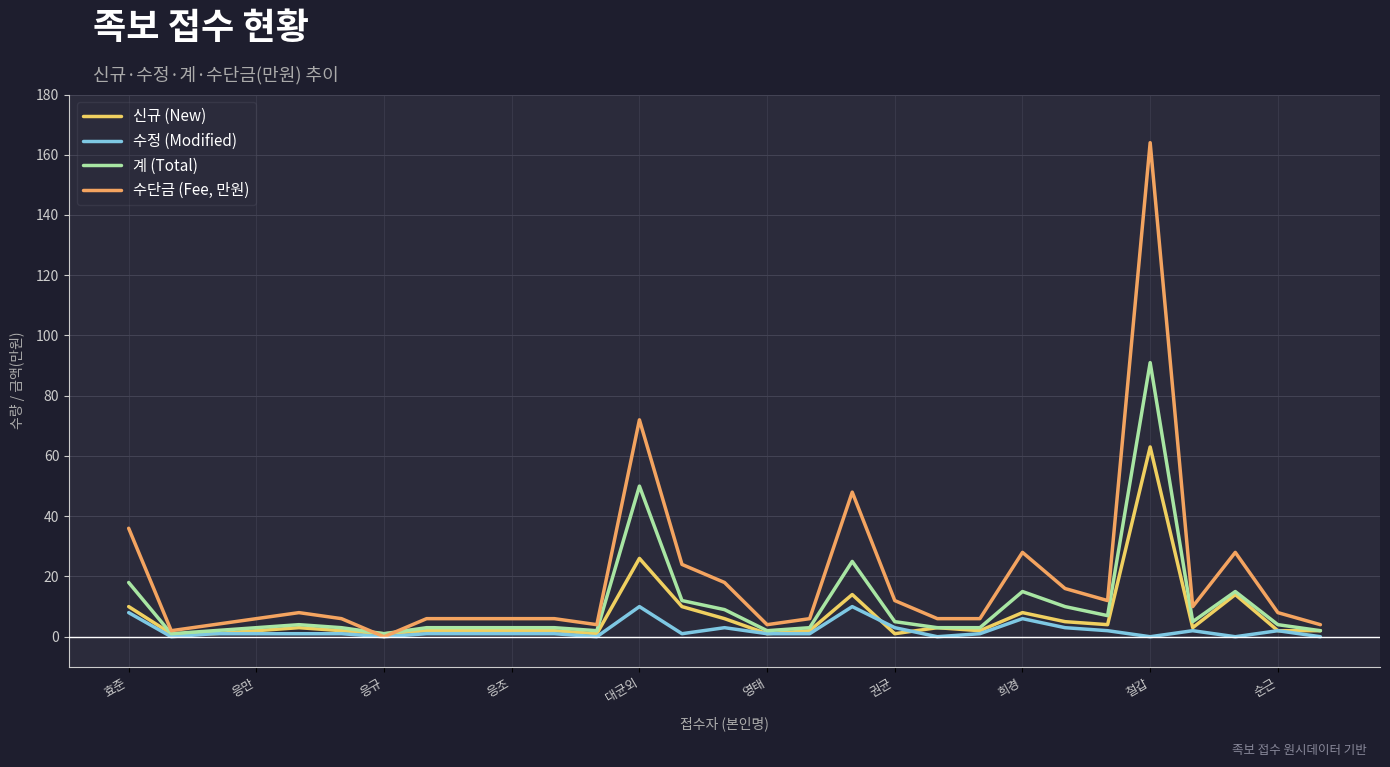

Which series has the widest spread of values?

수단금 (Fee, 만원)